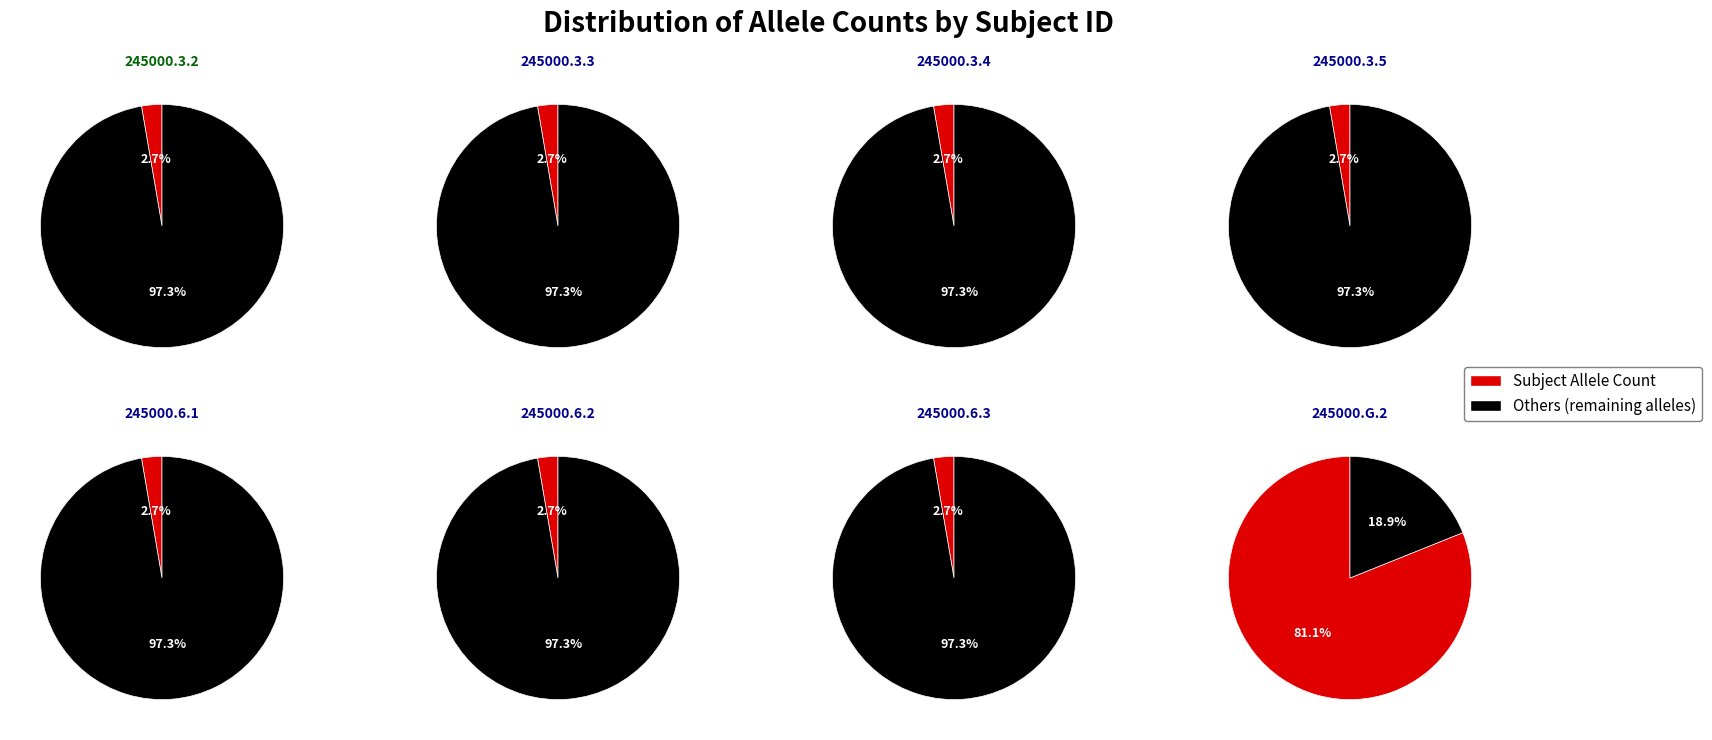

Which slice is the largest?

245000.G.2